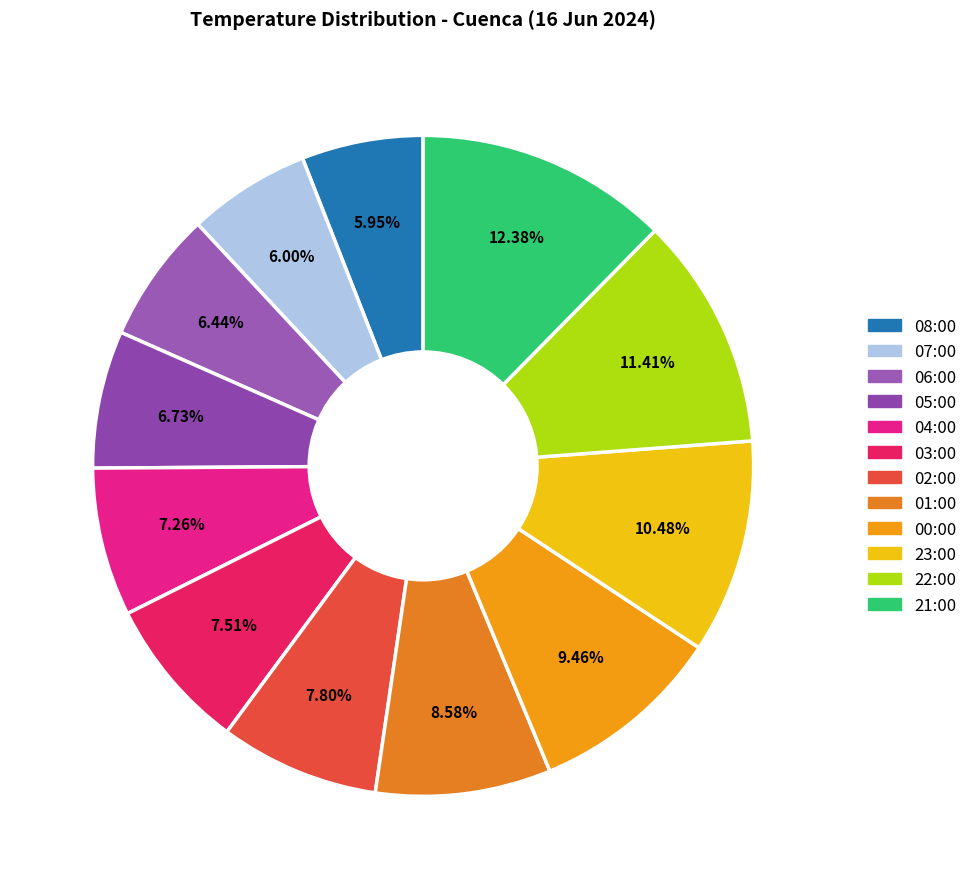

To the nearest percent, what is the difference between the largest and smallest slice percentages?

6%